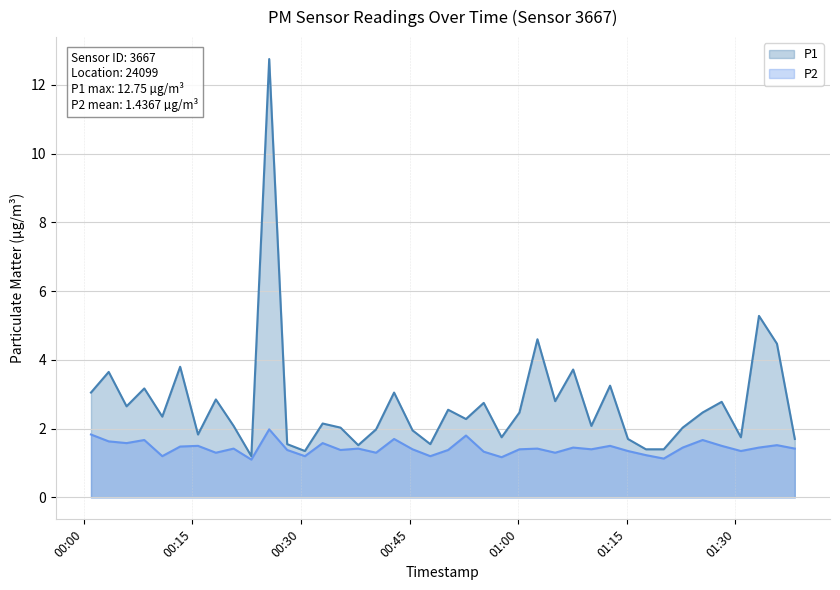

Which series has the largest total across all categories?

P1